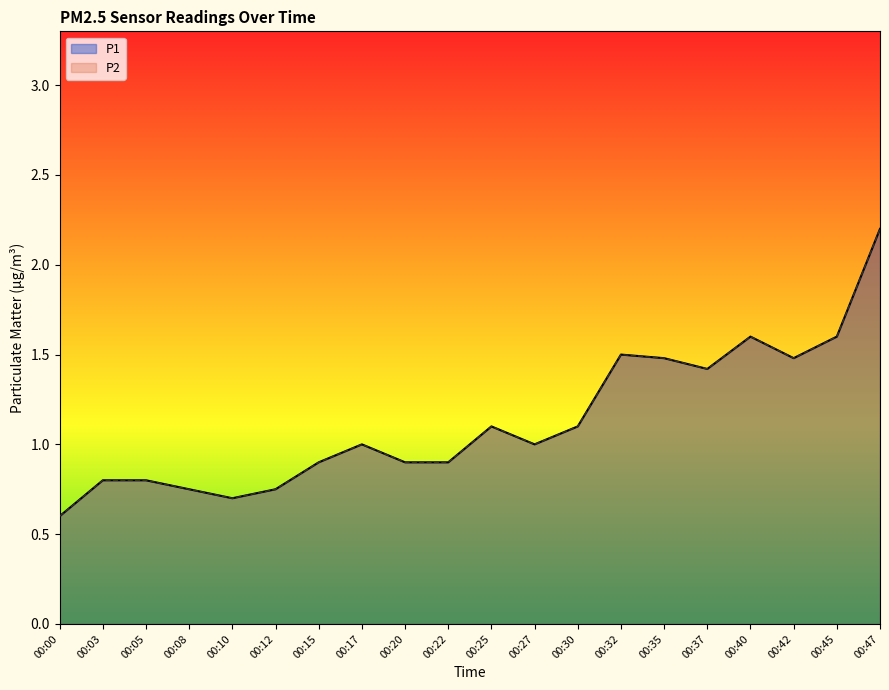

How many values in the P2 series exceed 1?

9